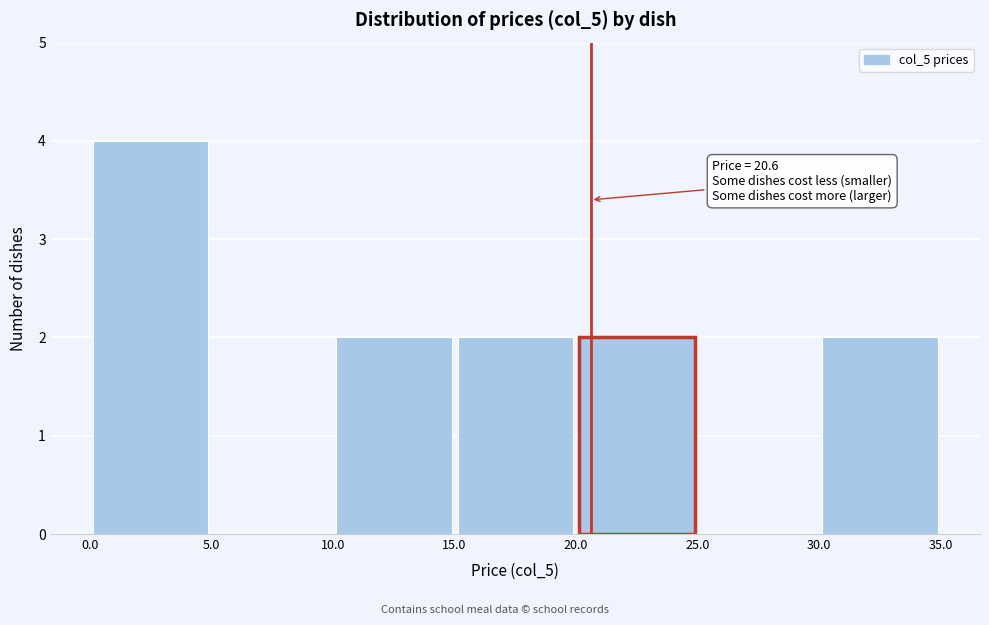

Which range on the x-axis has the tallest bar?

0.0 to 5.0